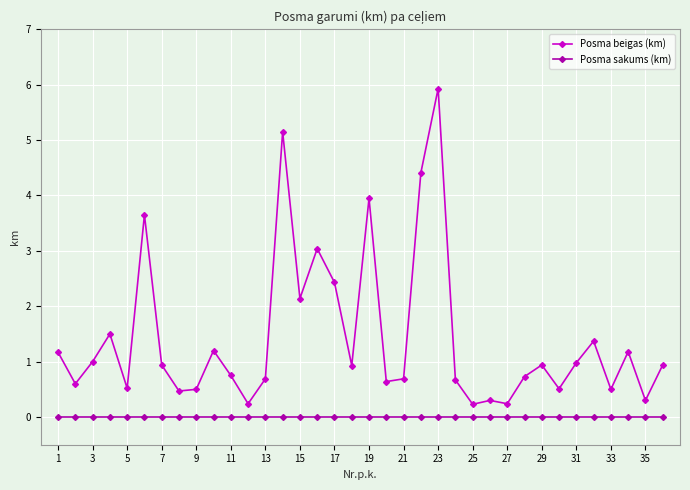

Which series has the largest total across all categories?

Posma beigas (km)